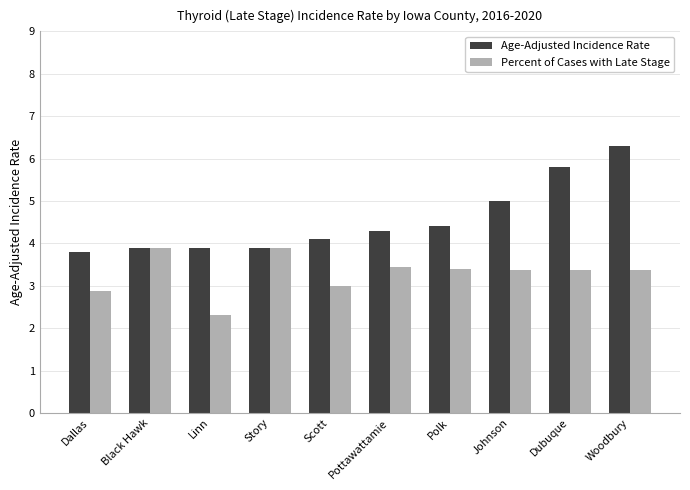

List the series in order of their overall mean, highest first.

Age-Adjusted Incidence Rate, Percent of Cases with Late Stage